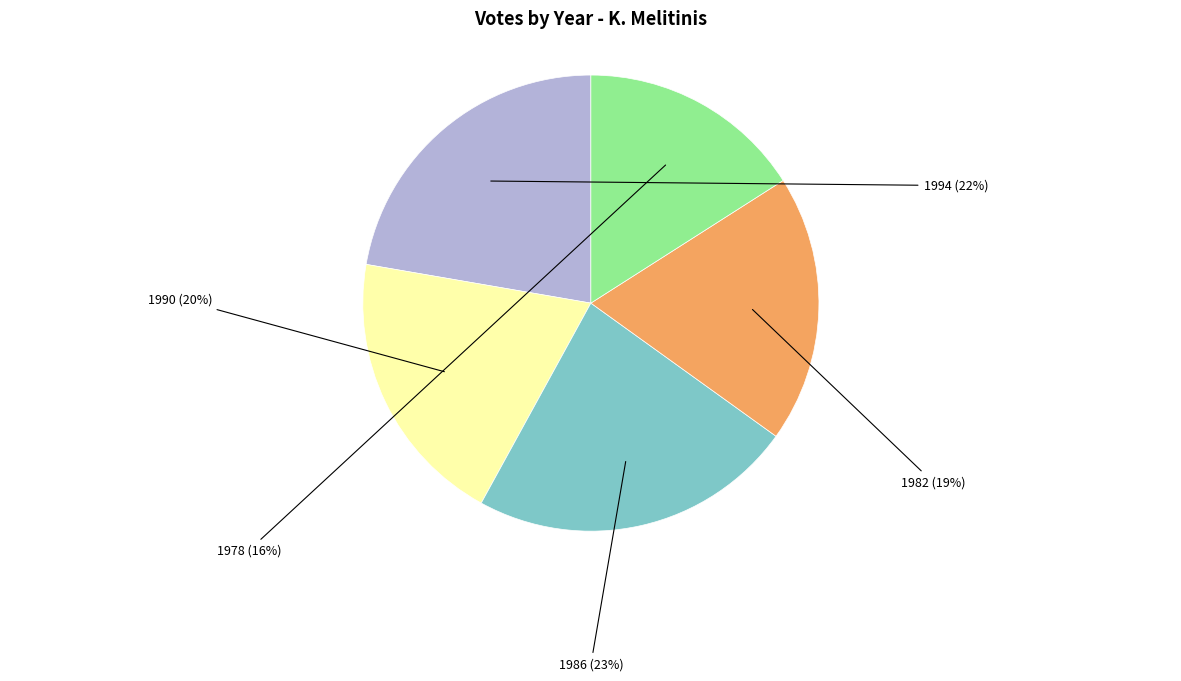

Is there a majority slice in this chart?

No